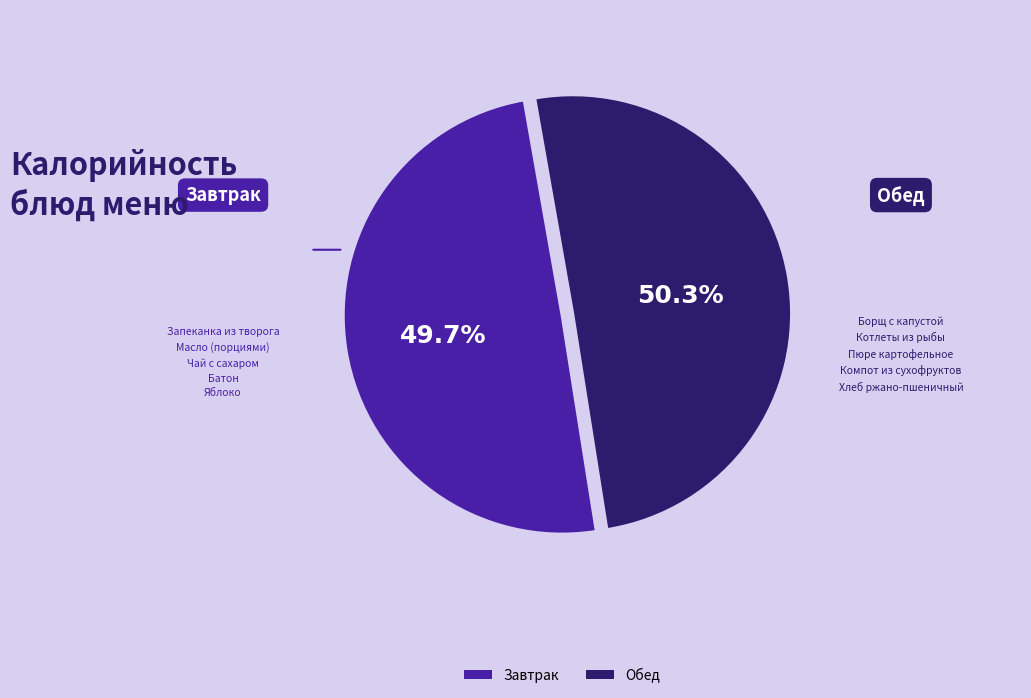

Is there a majority slice in this chart?

Yes